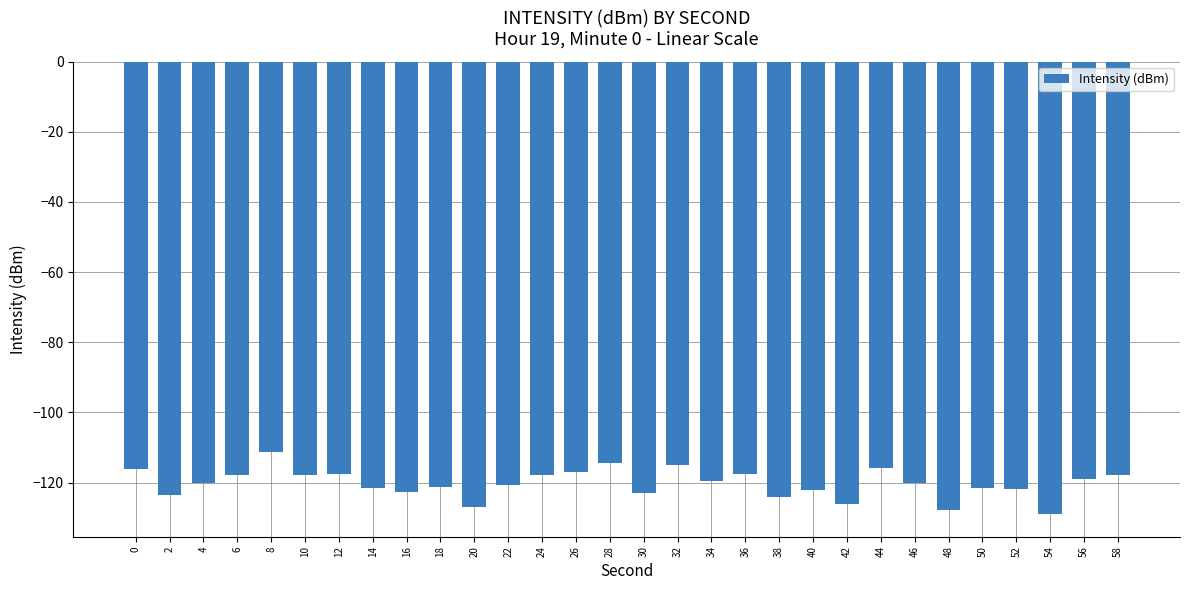

The value at 18 is -49.3. True or false?

False